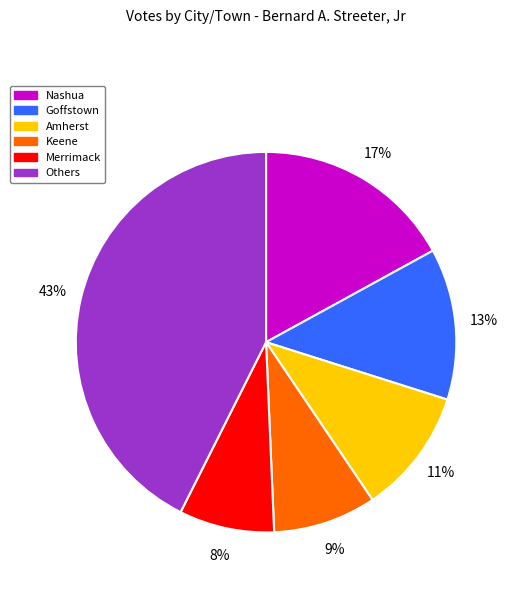

Is there a majority slice in this chart?

No